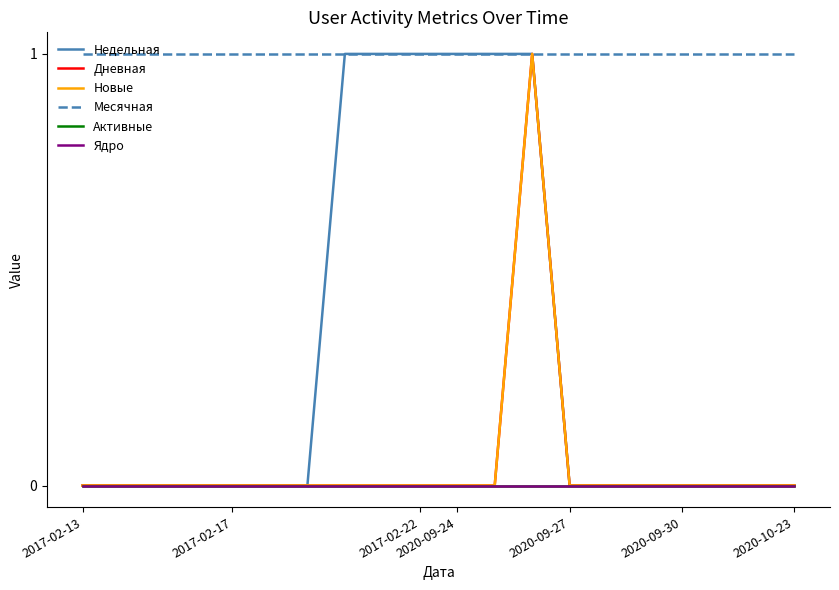

Which series has the largest total across all categories?

Месячная